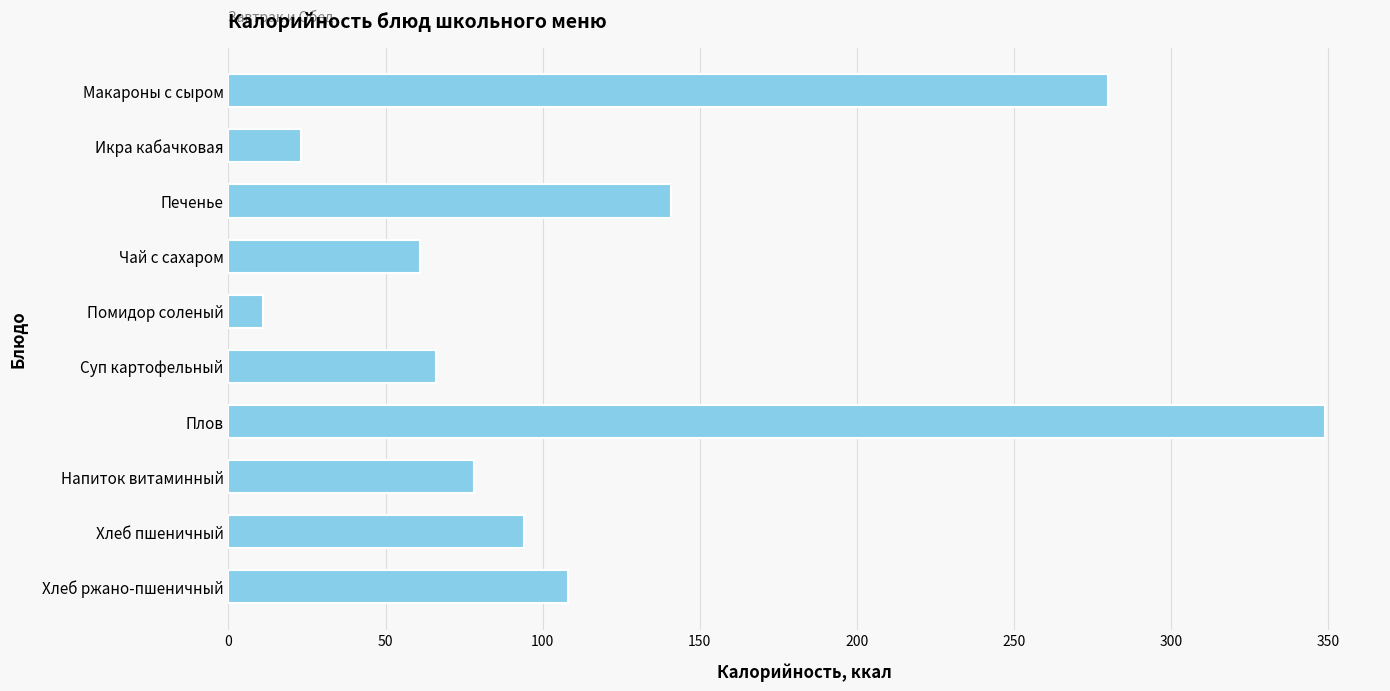

What is the minimum value shown in the chart?

11